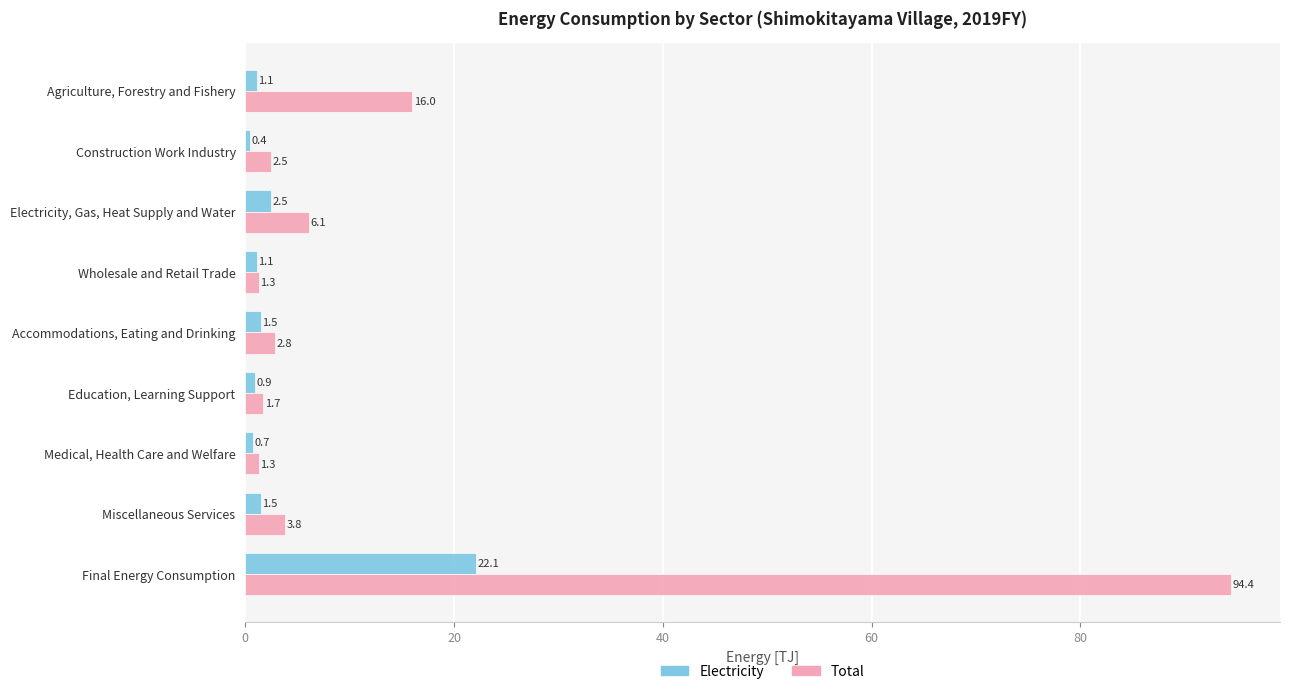

Which series has the largest range (max minus min)?

Total